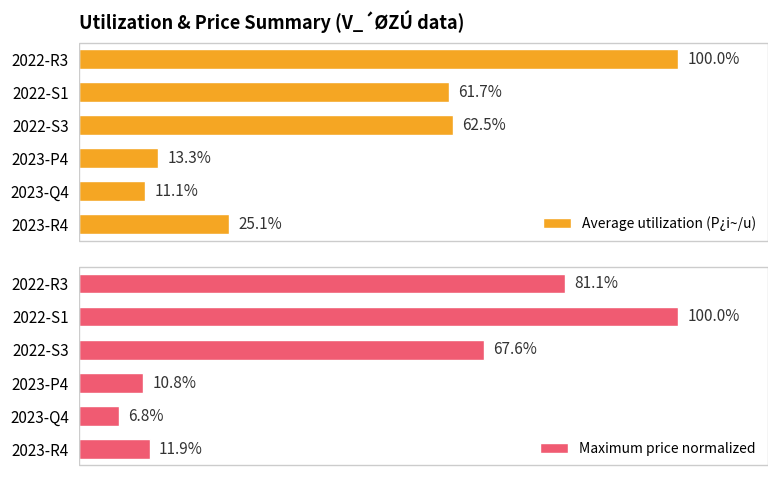

How many bars are there in each group?

2